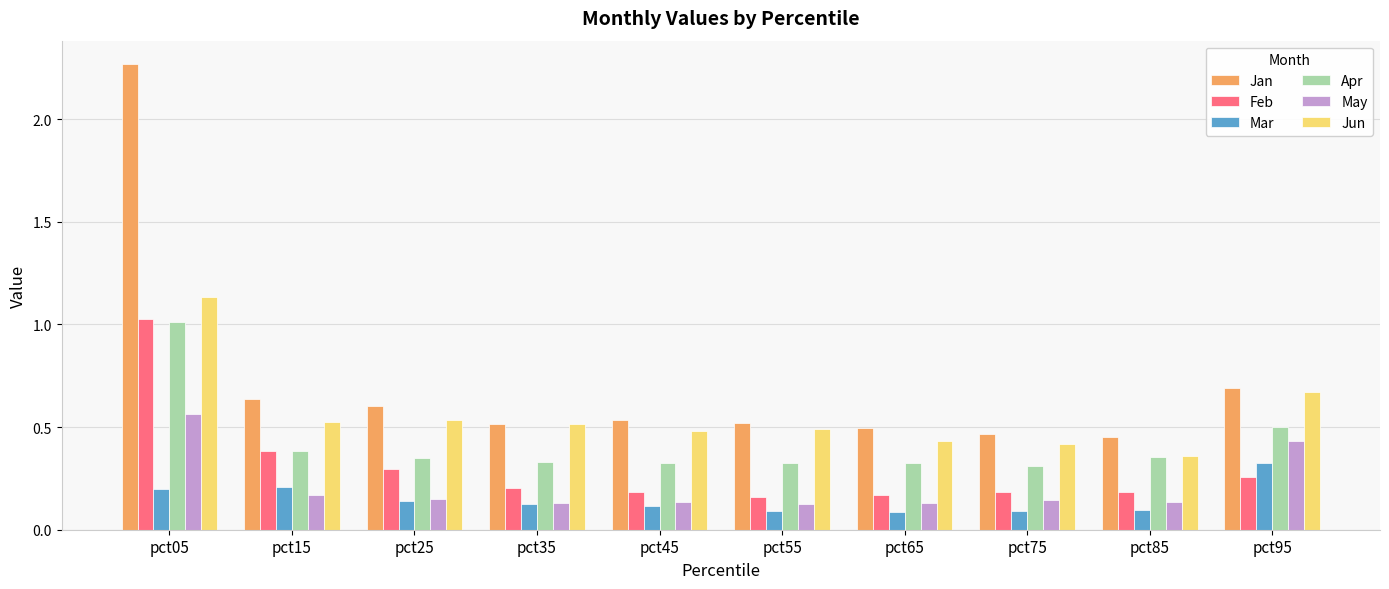

Which series has the largest total across all categories?

Jan